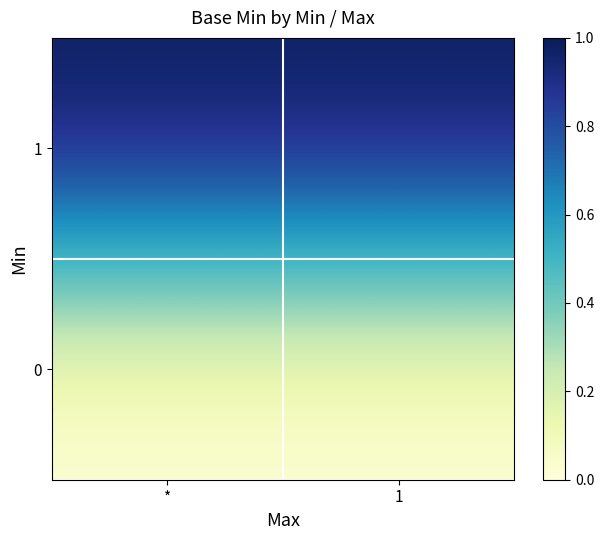

What is the greatest value displayed?

1